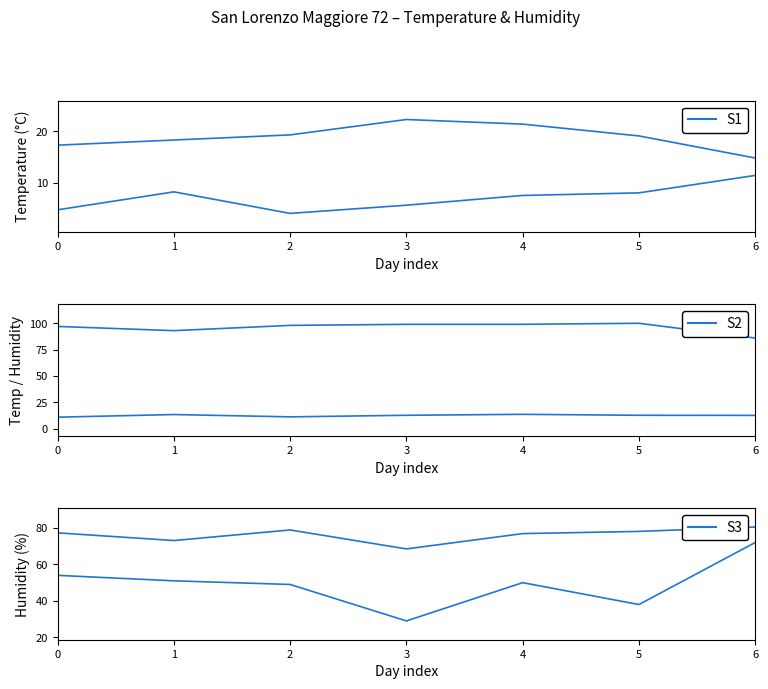

At how many categories does at least one series exceed 20?

7